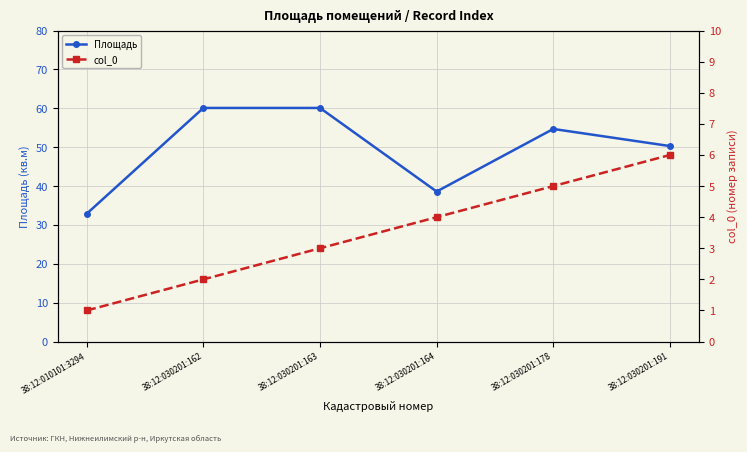

The Площадь series shows 50.3 at 38:12:030201:191. True or false?

True